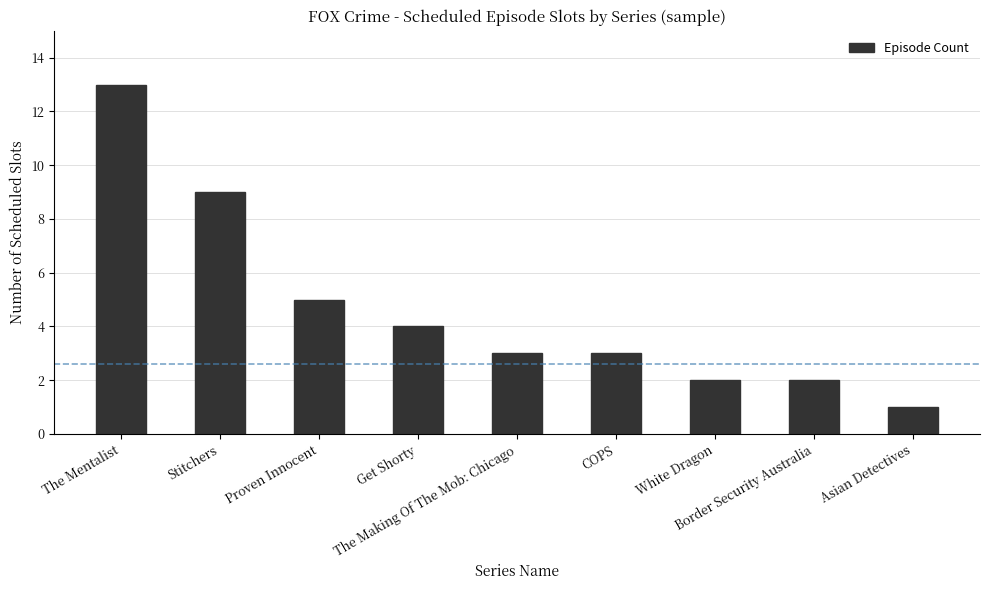

Is it true that the value at The Making Of The Mob: Chicago is 5?

False